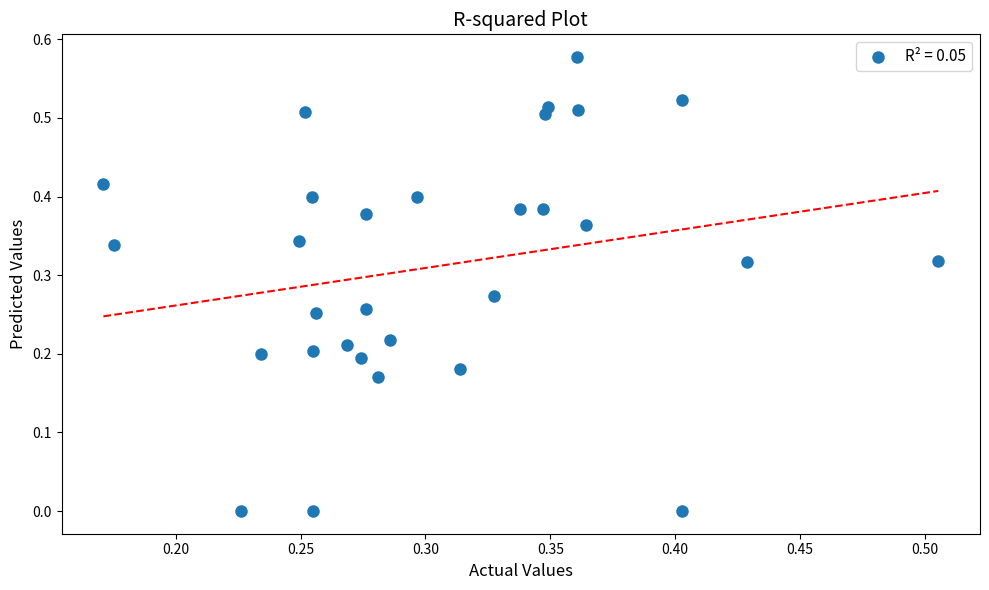

Count the number of points in this scatter plot.

30